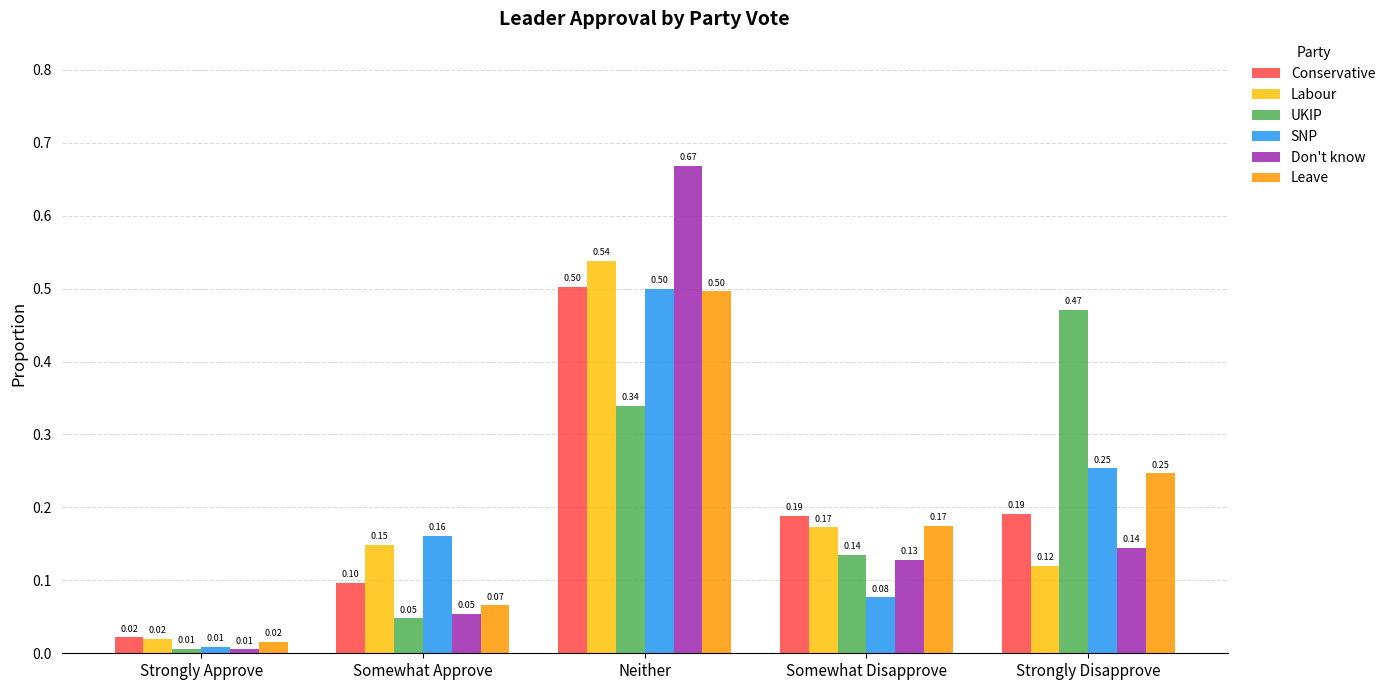

What position from the left is Somewhat Approve?

2